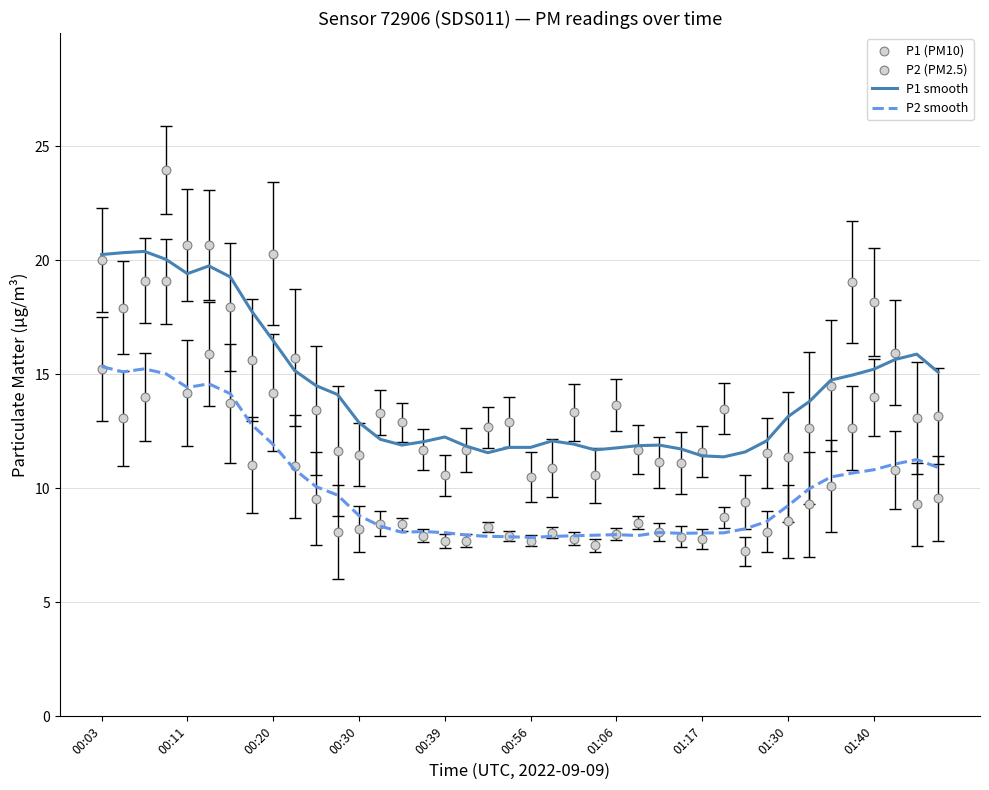

At how many categories does at least one series exceed 23?

1